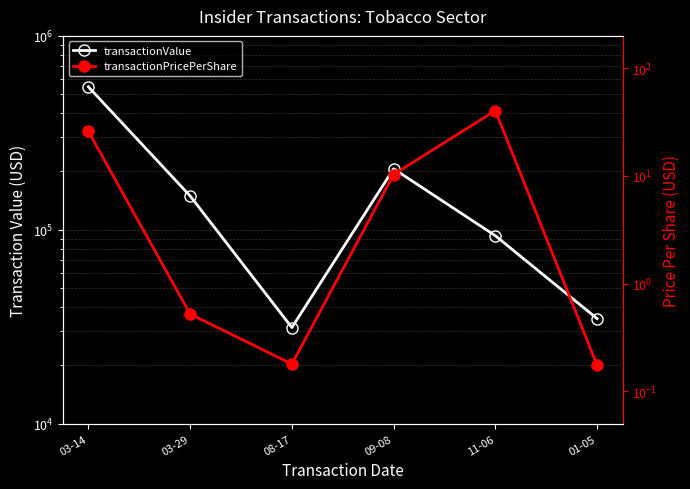

True or false: transactionPricePerShare has a value of 66.6 at 11-06.

False